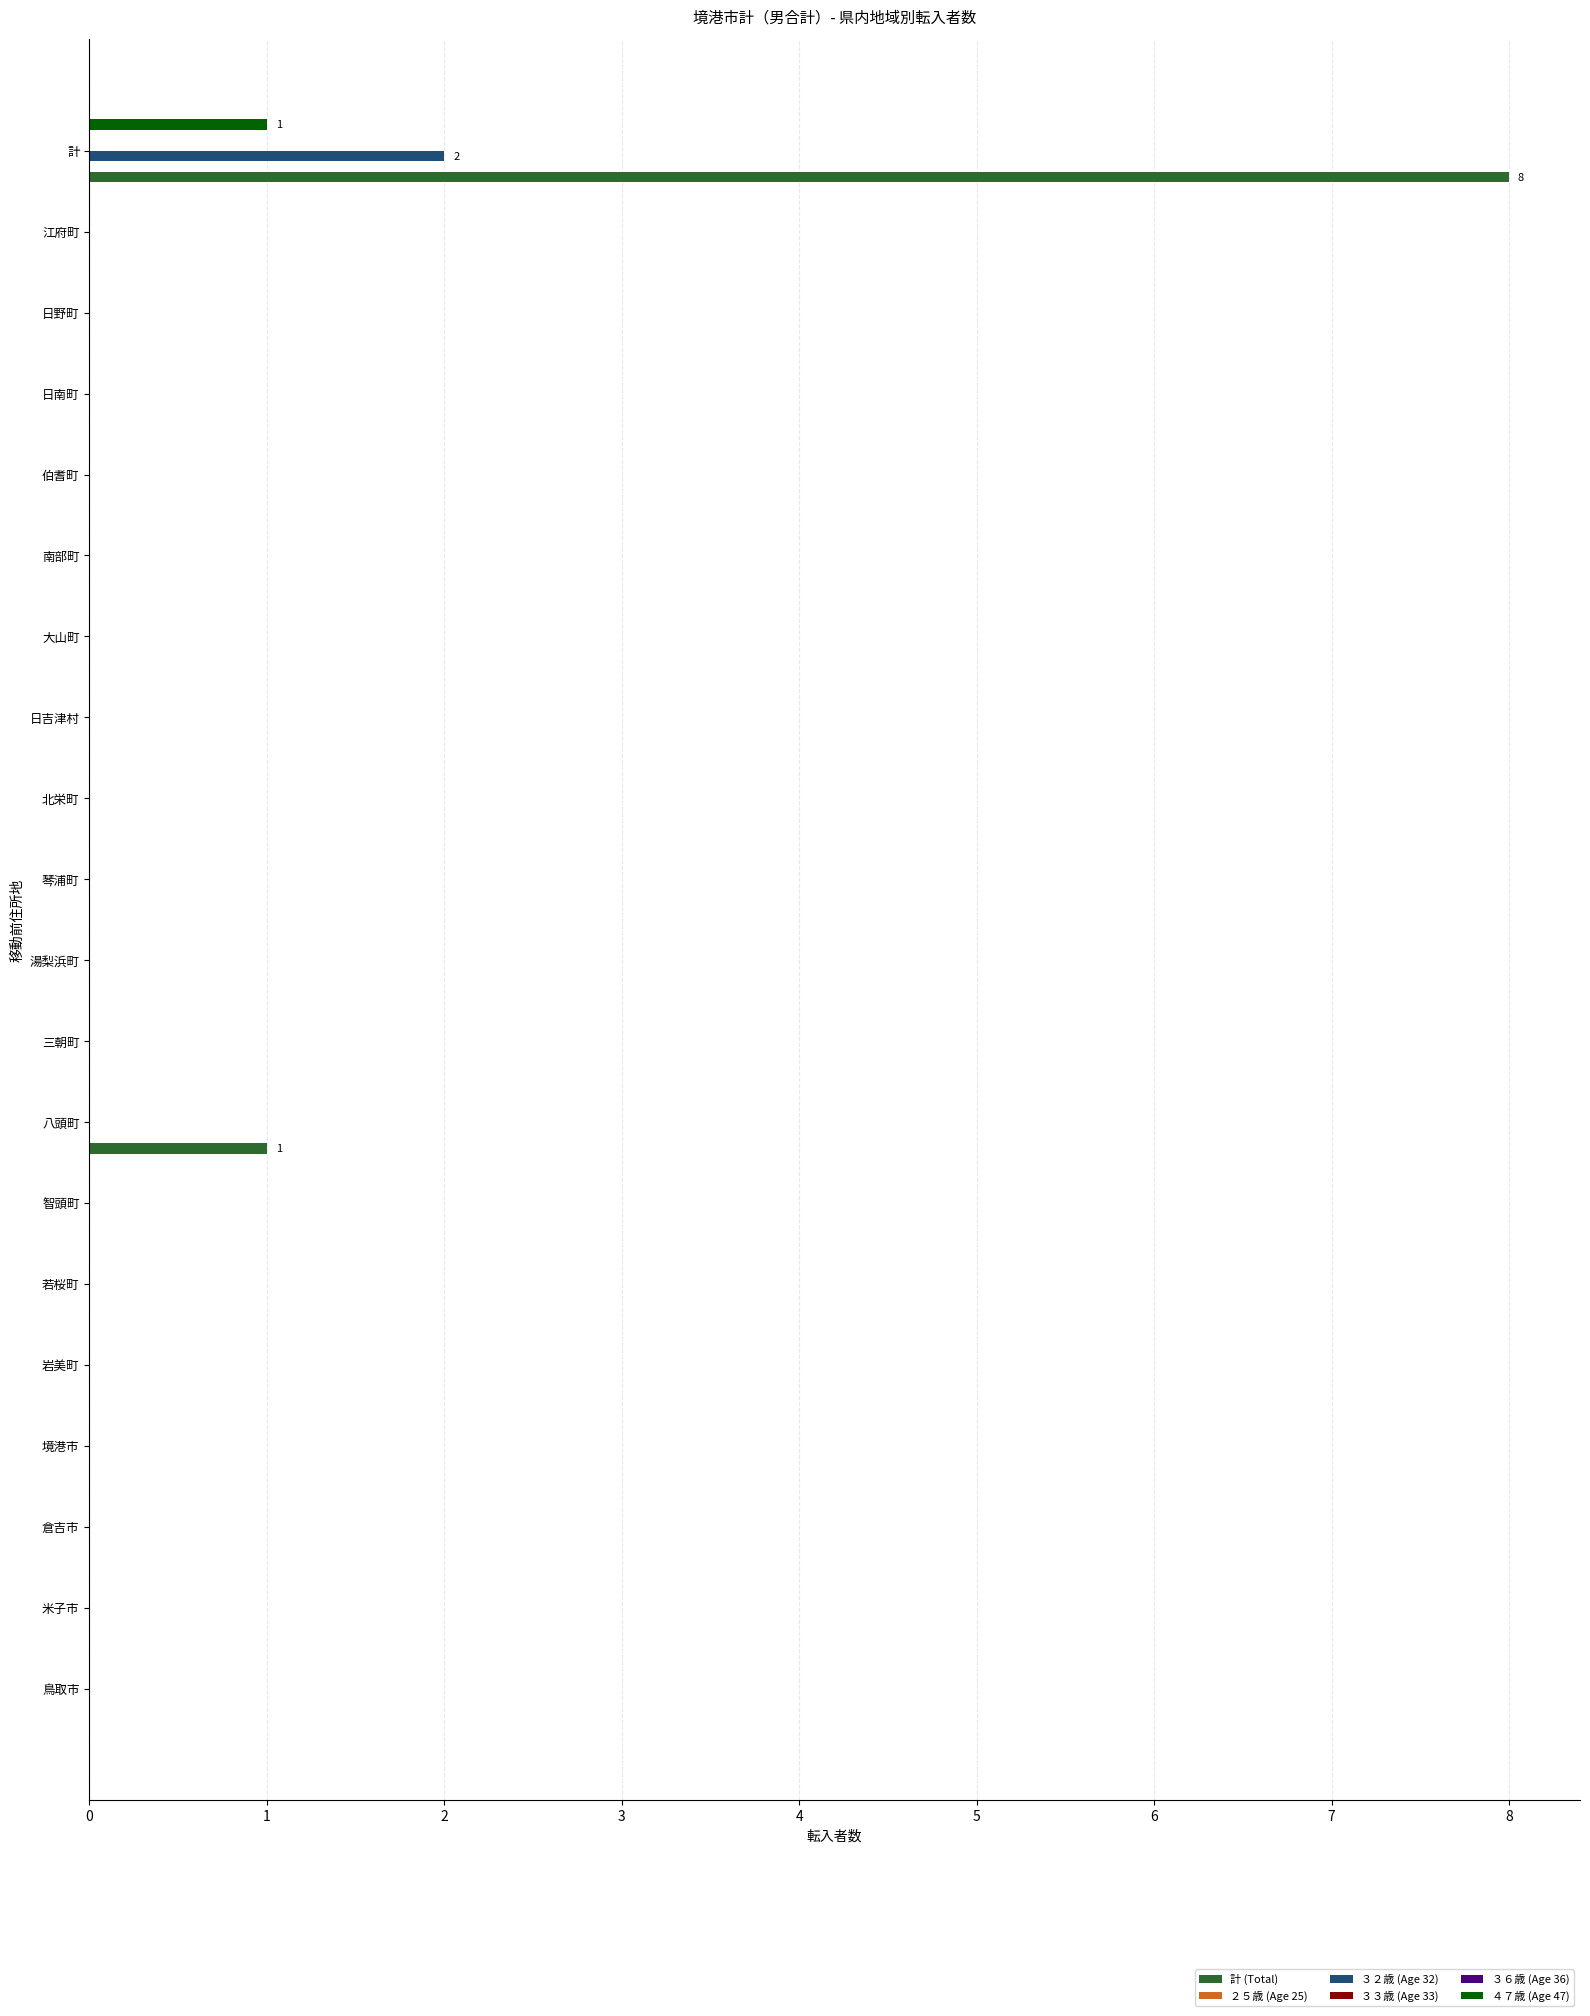

List the labels in order of ４７歳 (Age 47) value, largest first.

計, 鳥取市, 米子市, 倉吉市, 境港市, 岩美町, 若桜町, 智頭町, 八頭町, 三朝町, 湯梨浜町, 琴浦町, 北栄町, 日吉津村, 大山町, 南部町, 伯耆町, 日南町, 日野町, 江府町